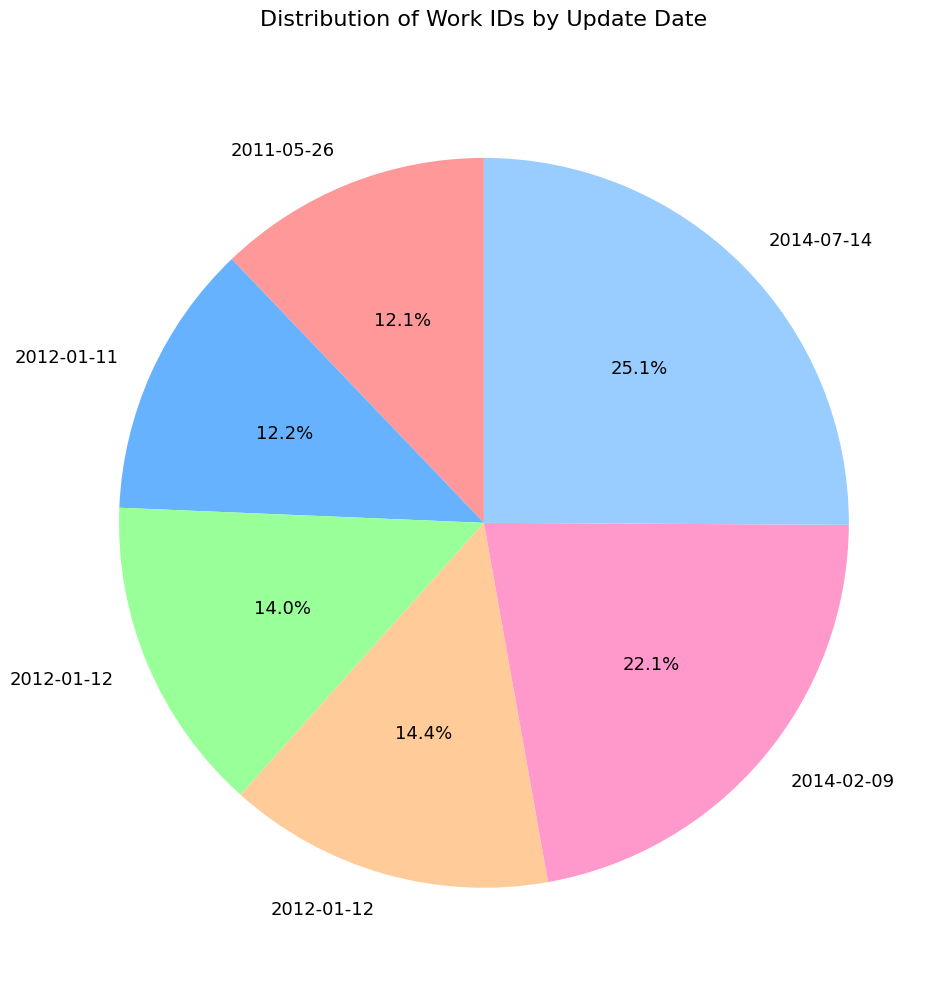

Is there any slice that represents more than half of the pie?

No